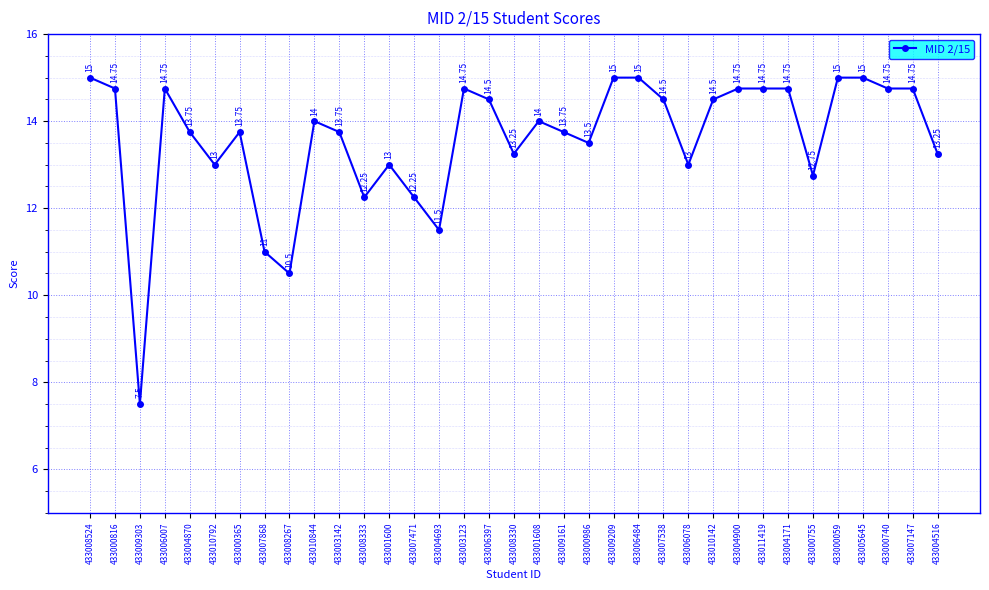

How many data points are less than 14?

17